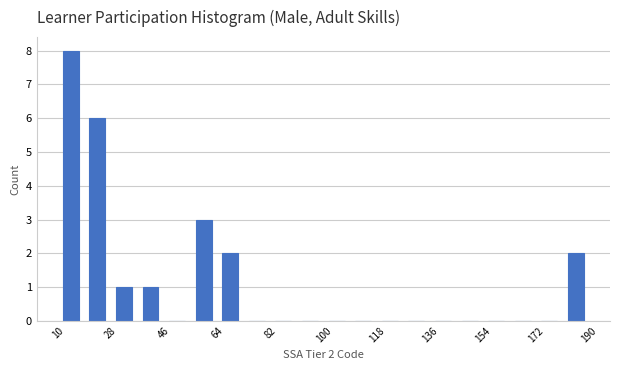

Over which range of the x-axis is the bar tallest?

10 to 19